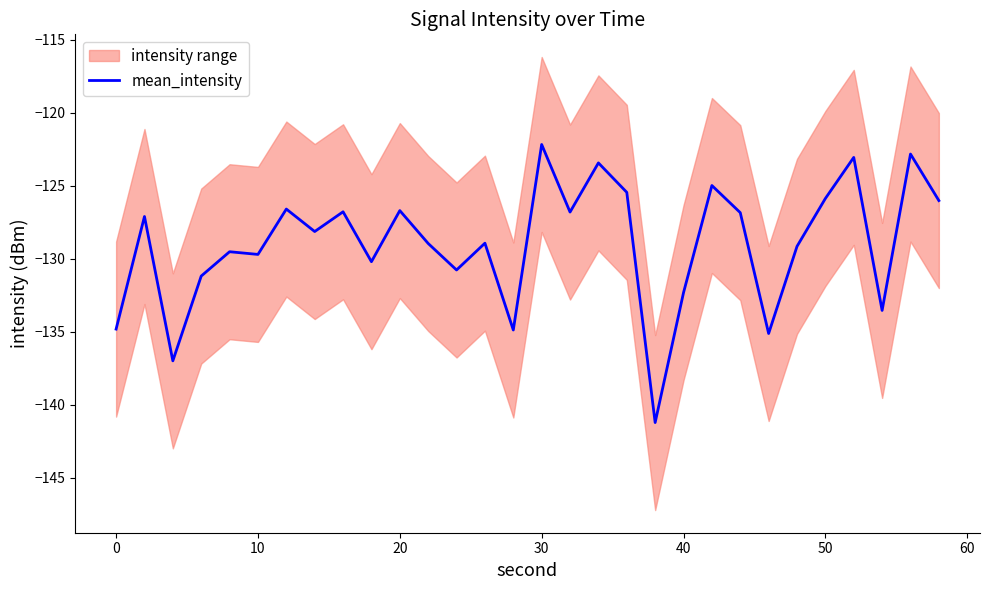

What is the difference between the maximum and minimum values?

19.1